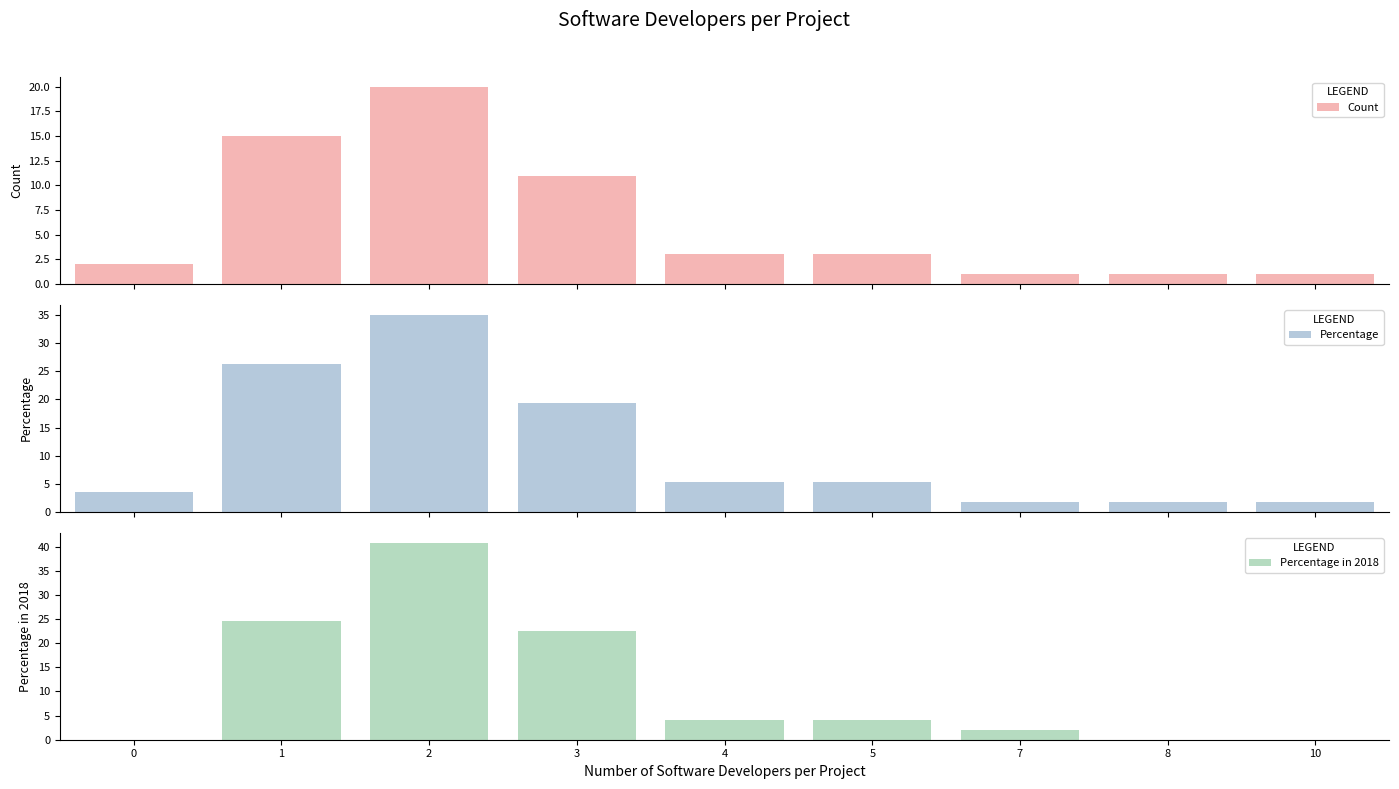

Is the value of Percentage in 2018 at 0 greater than the value of Count at 8?

No